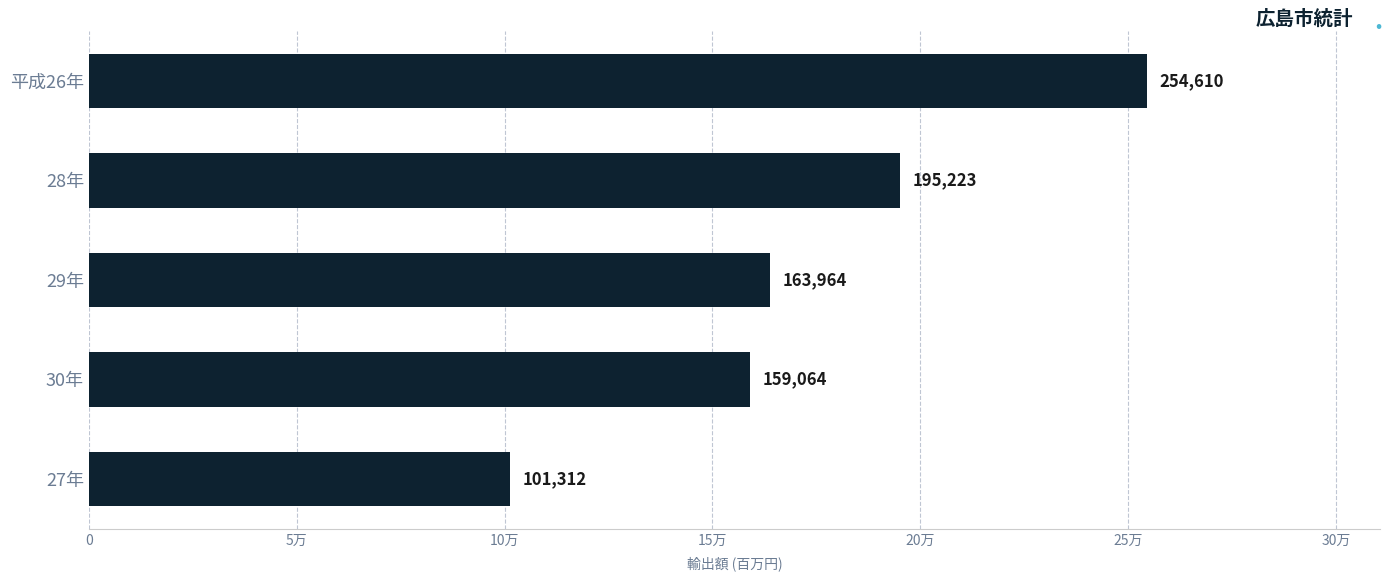

Does the chart contain any negative values?

No